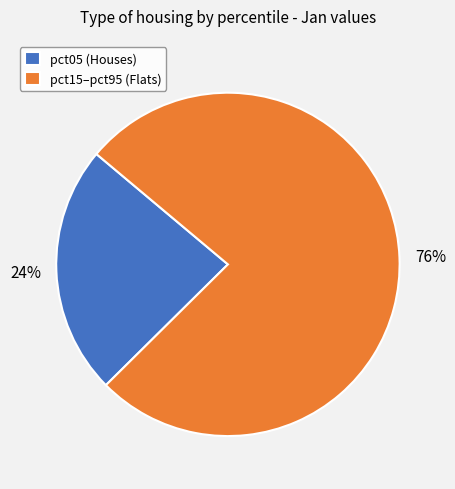

Does pct05 (Houses) account for over 50% of the chart?

No